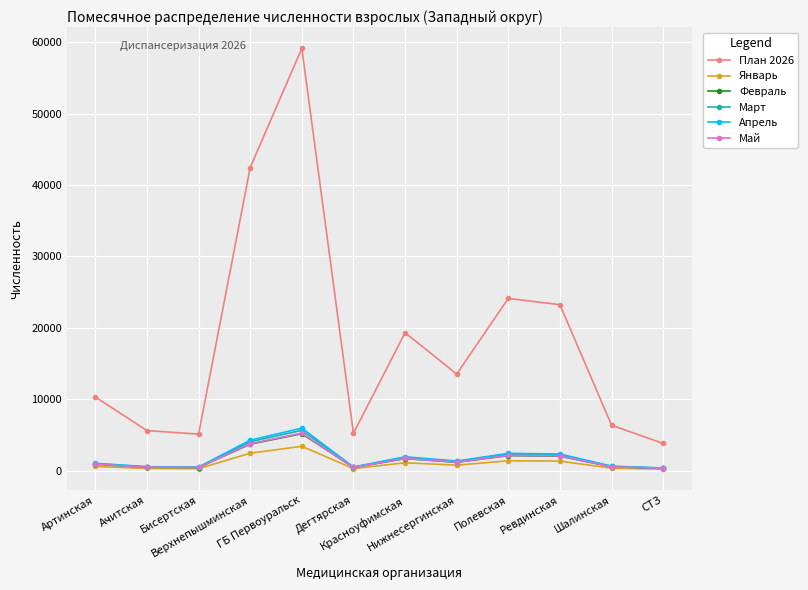

Does the chart display data point markers on the line(s)?

Yes